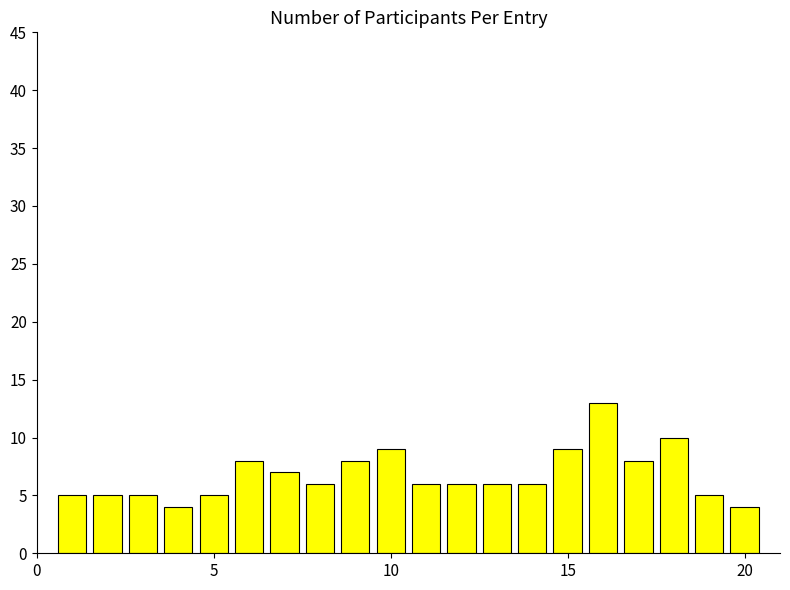

Reading right to left, transcribe all the data shown in this chart.

4	5	10	8	13	9	6	6	6	6	9	8	6	7	8	5	4	5	5	5